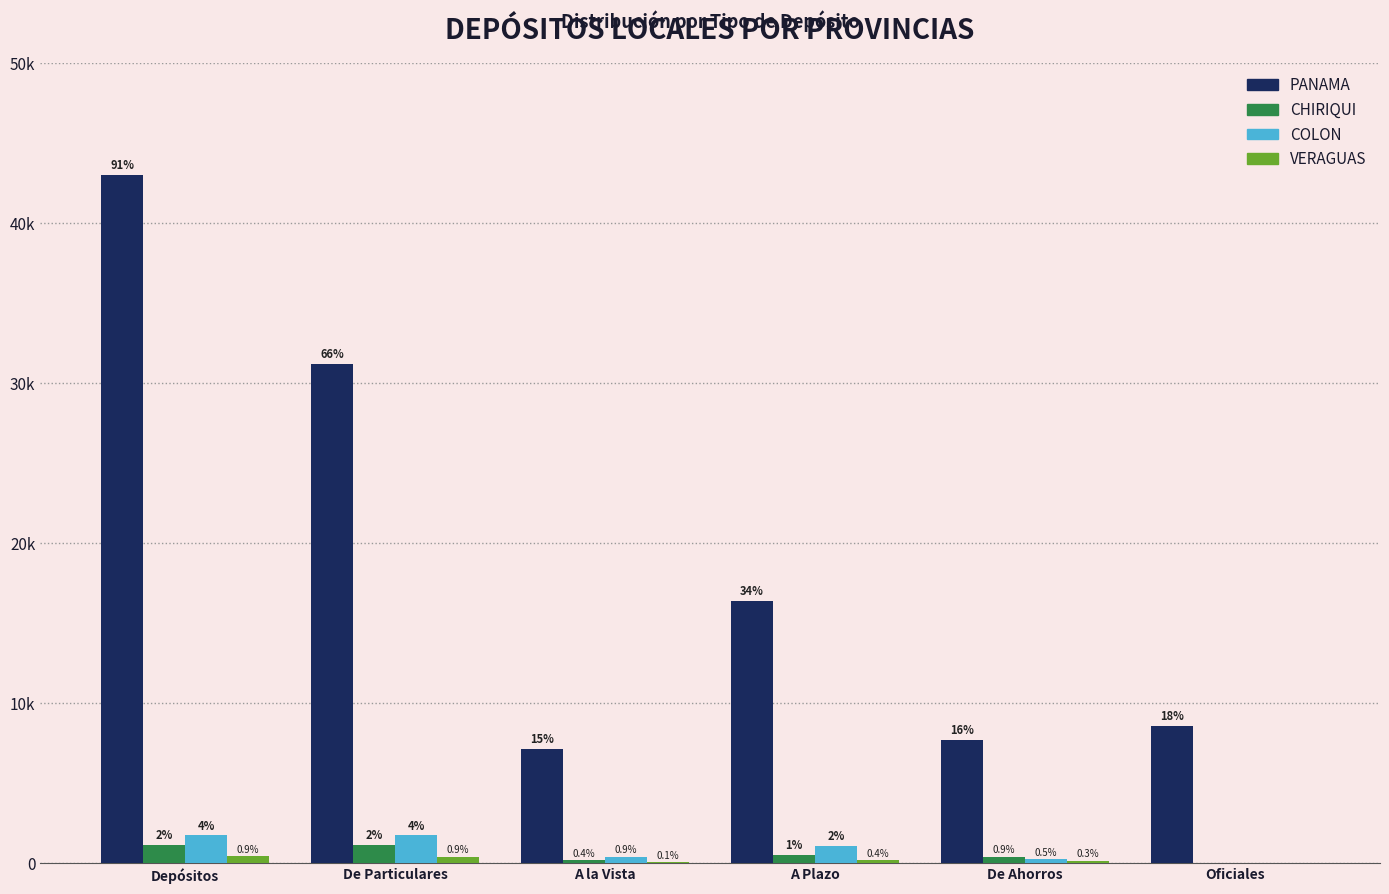

Does the chart contain stacked bars?

No